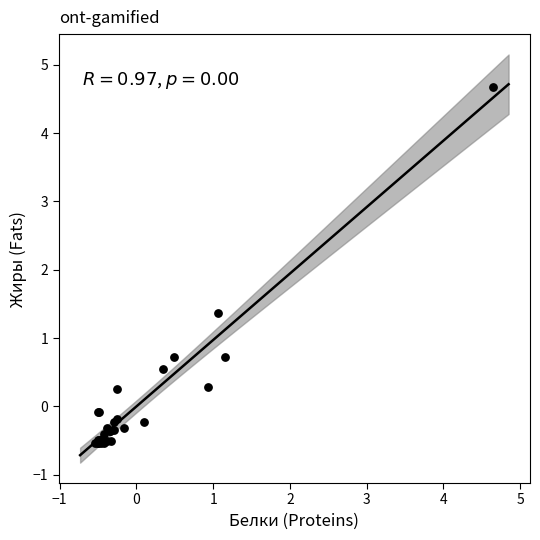

What Y value in the scatter plot is closest to 2?

1.4